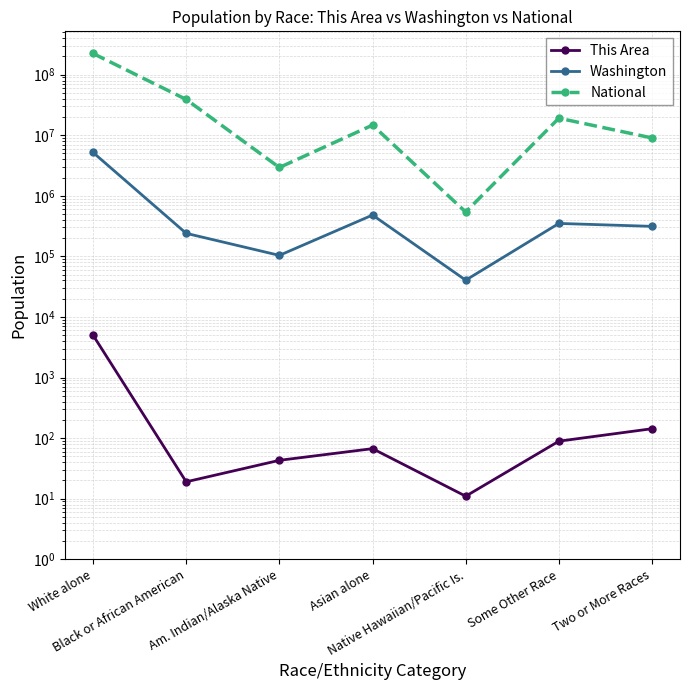

Reading left to right, transcribe all the data shown in this chart.

This Area: 5015	19	43	67	11	89	143
Washington: 5196362	240042	103869	481067	40475	349799	312926
National: 223553265	38929319	2932248	14674252	540013	19107368	9009073